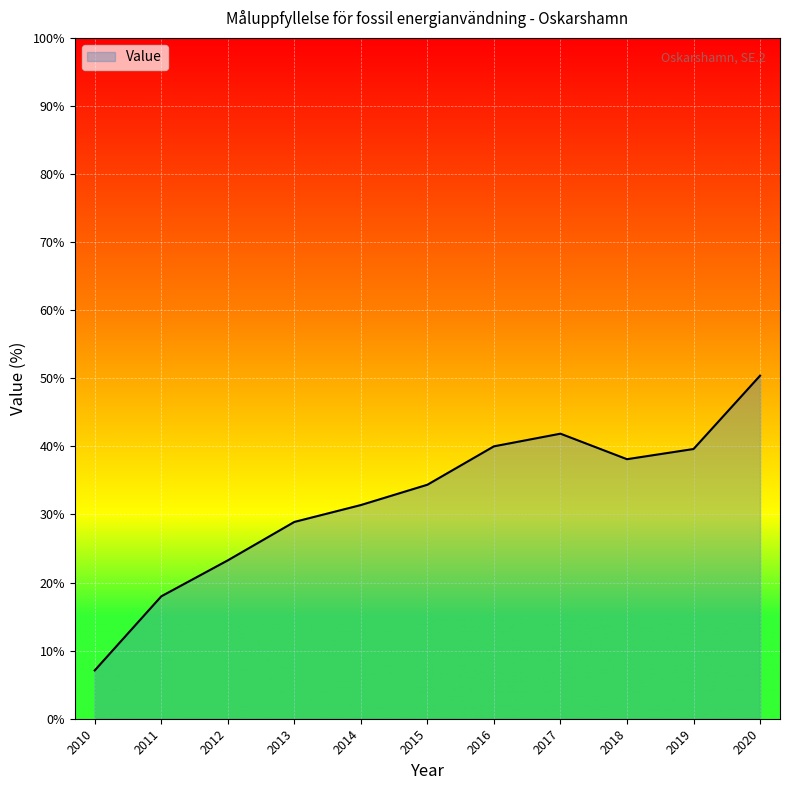

What is the ratio of the value at 2013 to the value at 2010?

4.1